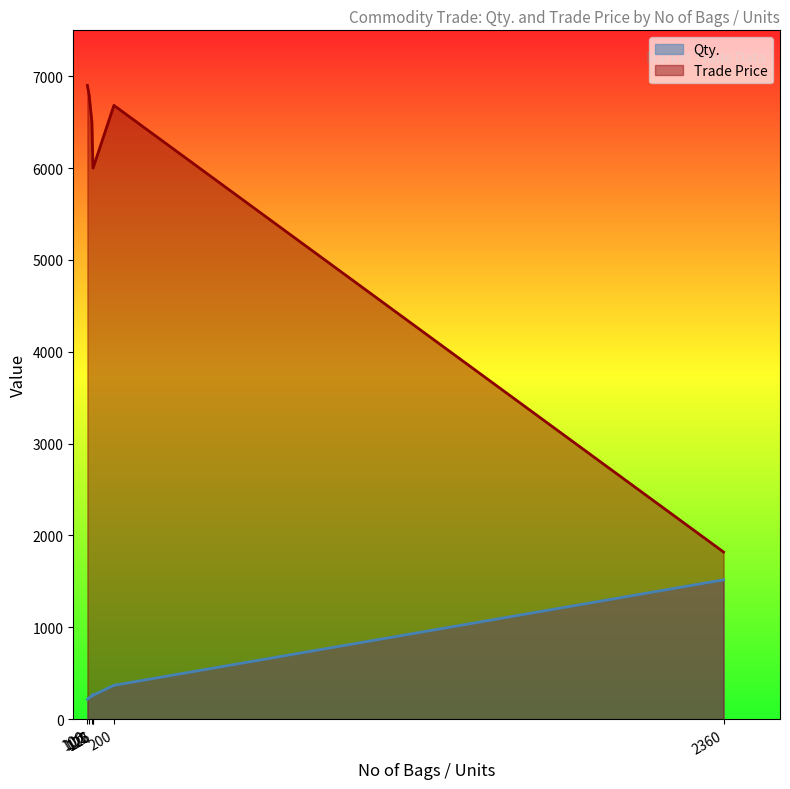

True or false: Qty. has a value of 142.3 at 106.

False